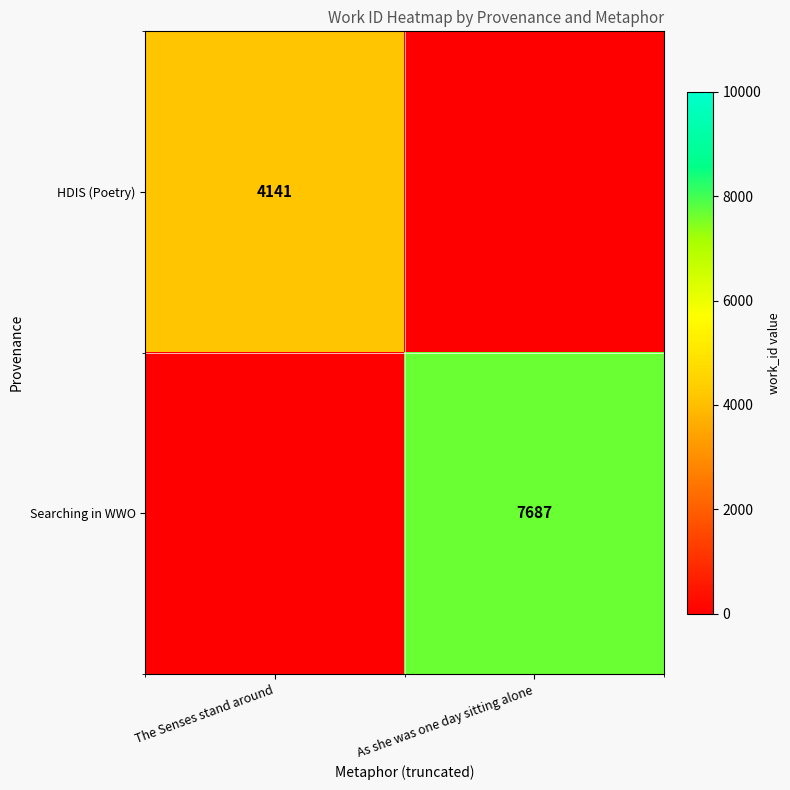

How many categories are shown in the chart?

2